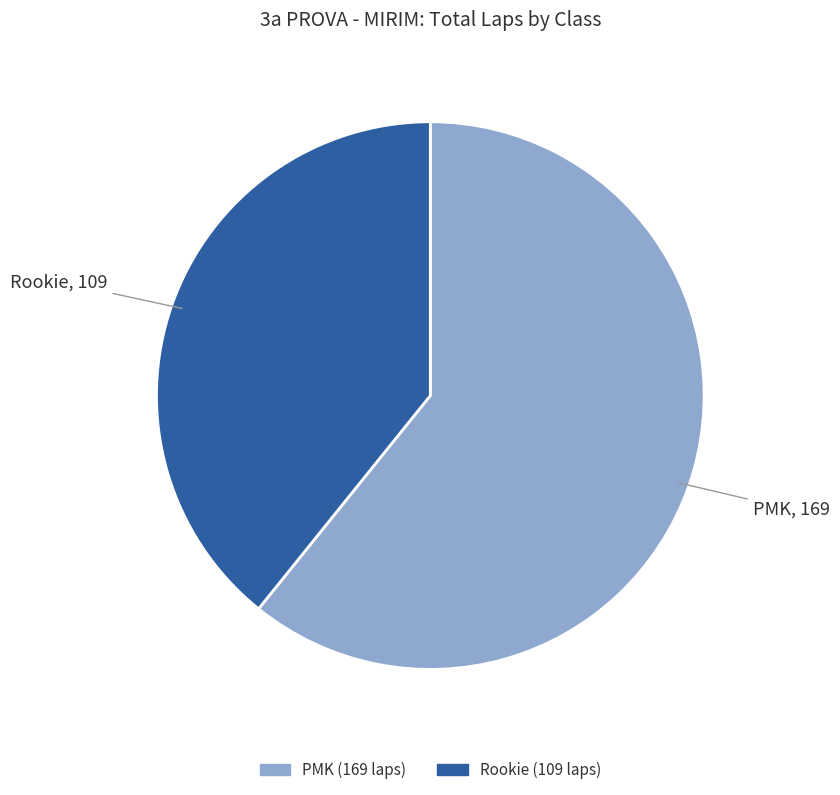

Which category has the biggest portion of the pie?

PMK